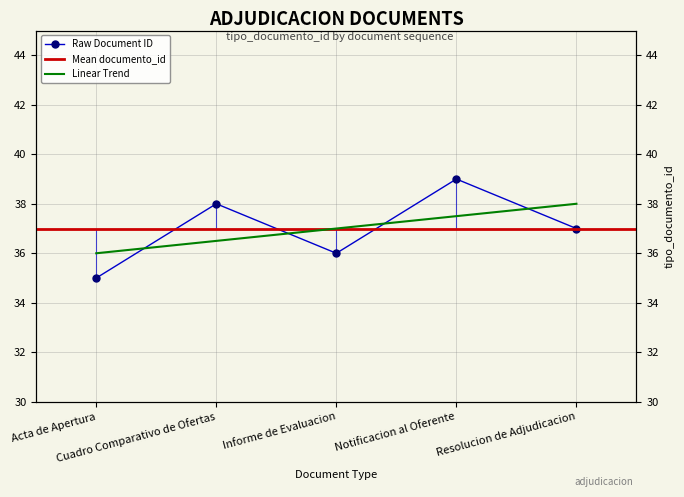

The value at Notificacion al Oferente is 39. True or false?

True